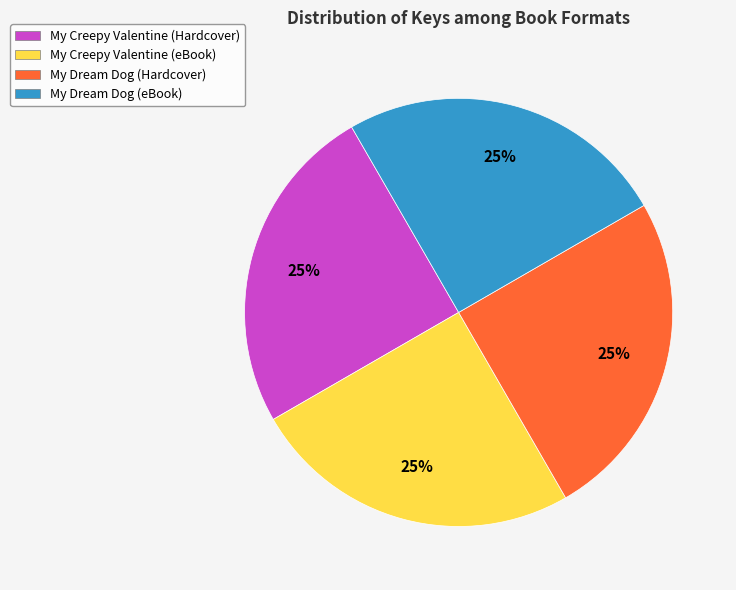

Does My Dream Dog (Hardcover) account for over 50% of the chart?

No